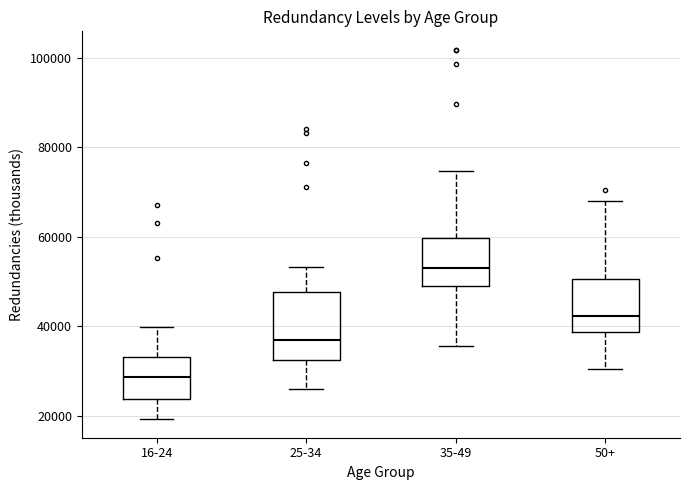

Where is the upper edge of the box for 35-49 on the y-axis? The values are not printed on the chart, so give them approximately, as read against the axis.

60000